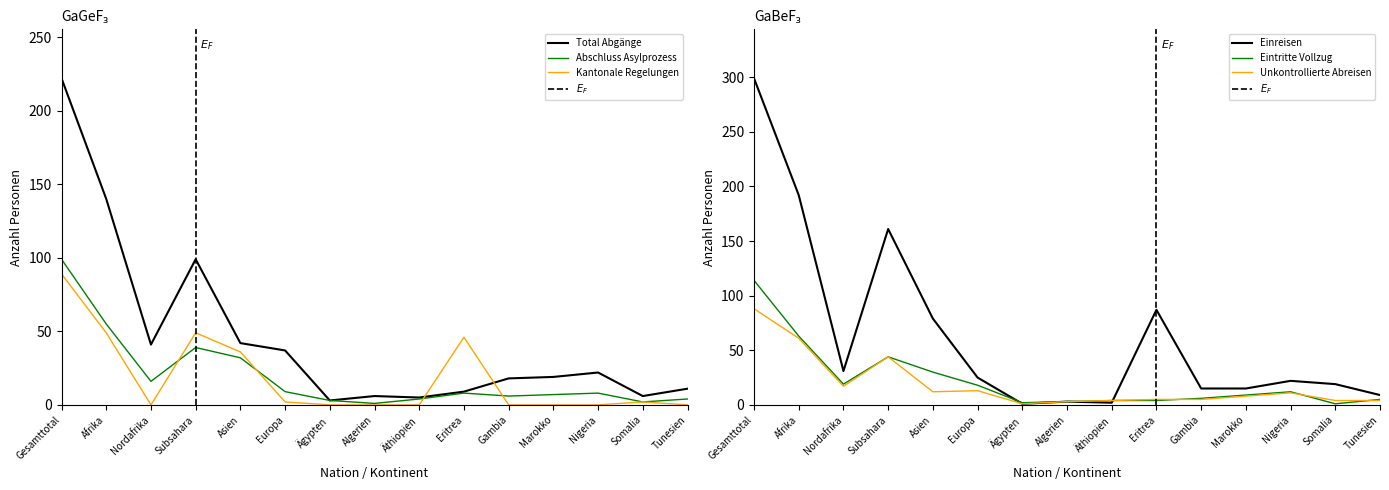

What is the average value of the Abschluss Asylprozess series?

20